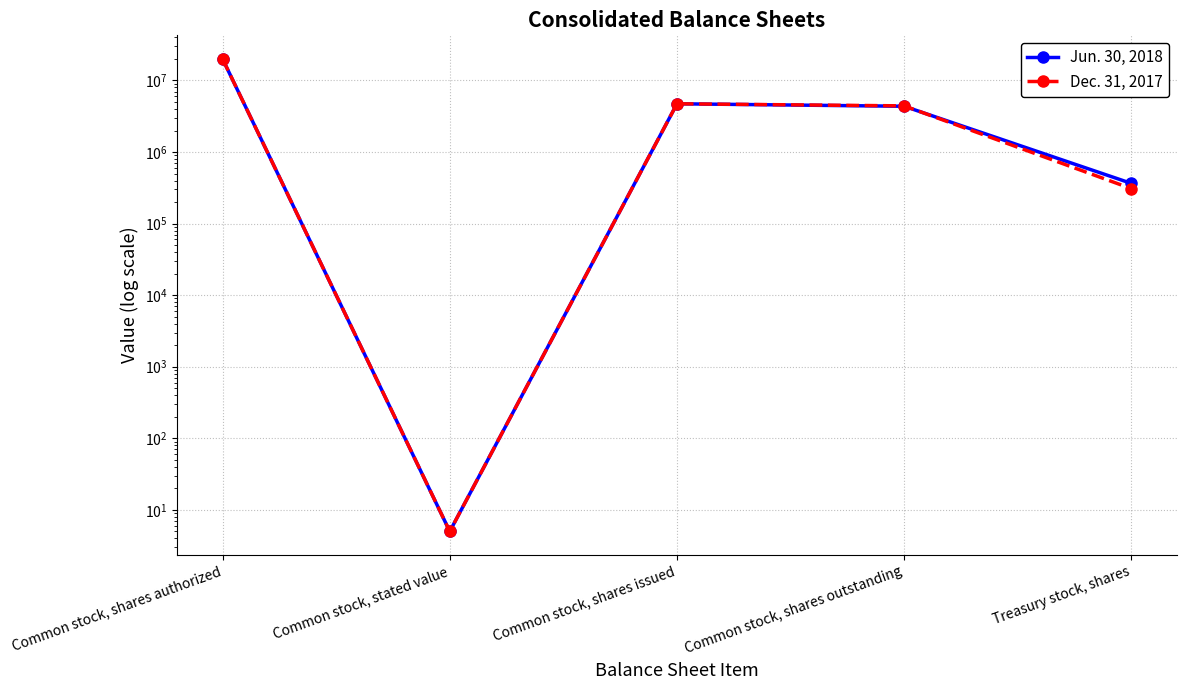

Rank the series at Common stock, shares authorized from highest to lowest value.

Jun. 30, 2018, Dec. 31, 2017